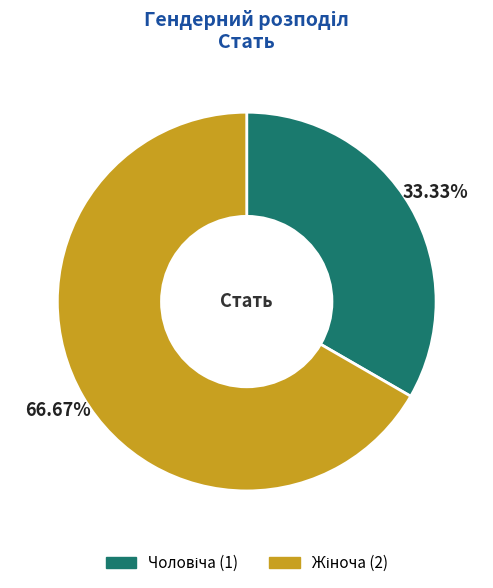

Is there a majority slice in this chart?

Yes